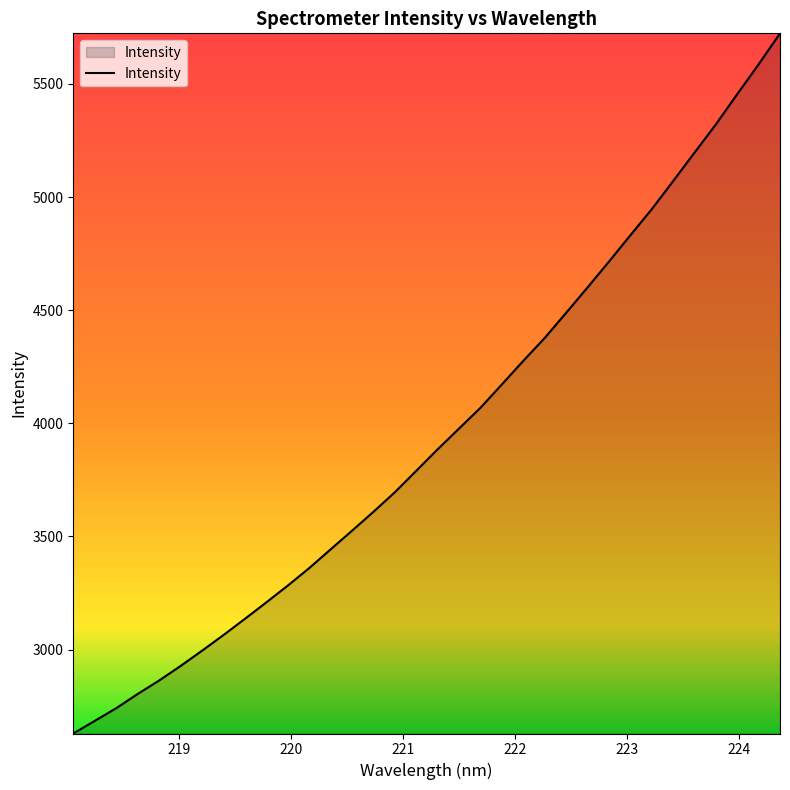

What is the minimum value shown in the chart?

2629.4